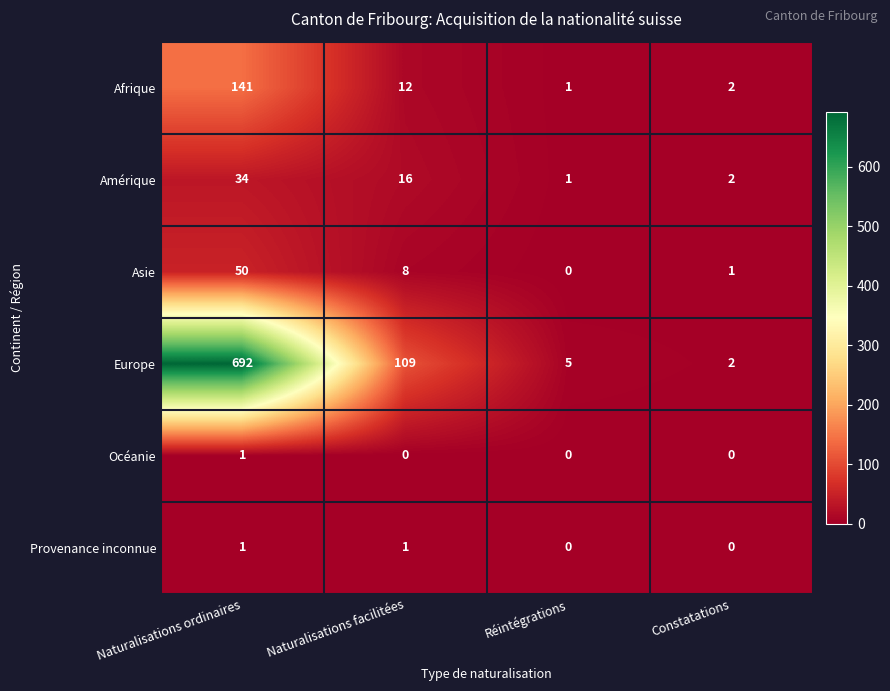

How many categories are shown in the chart?

4